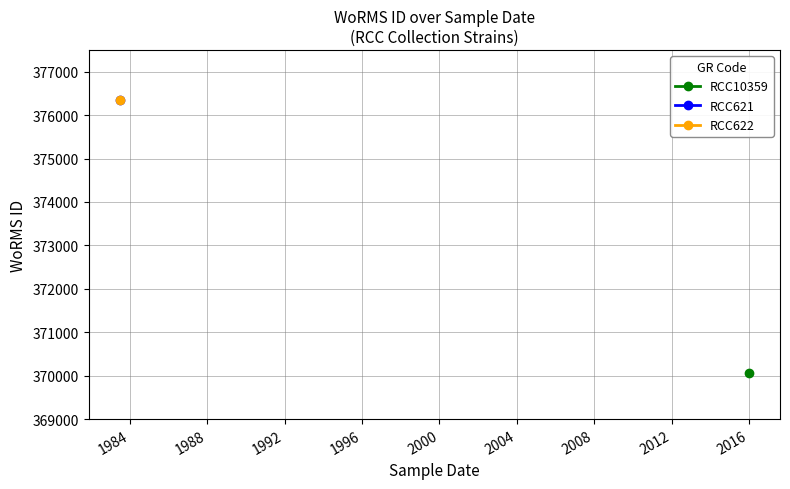

True or false: the data shows 370050 at 2015-12-26.

True